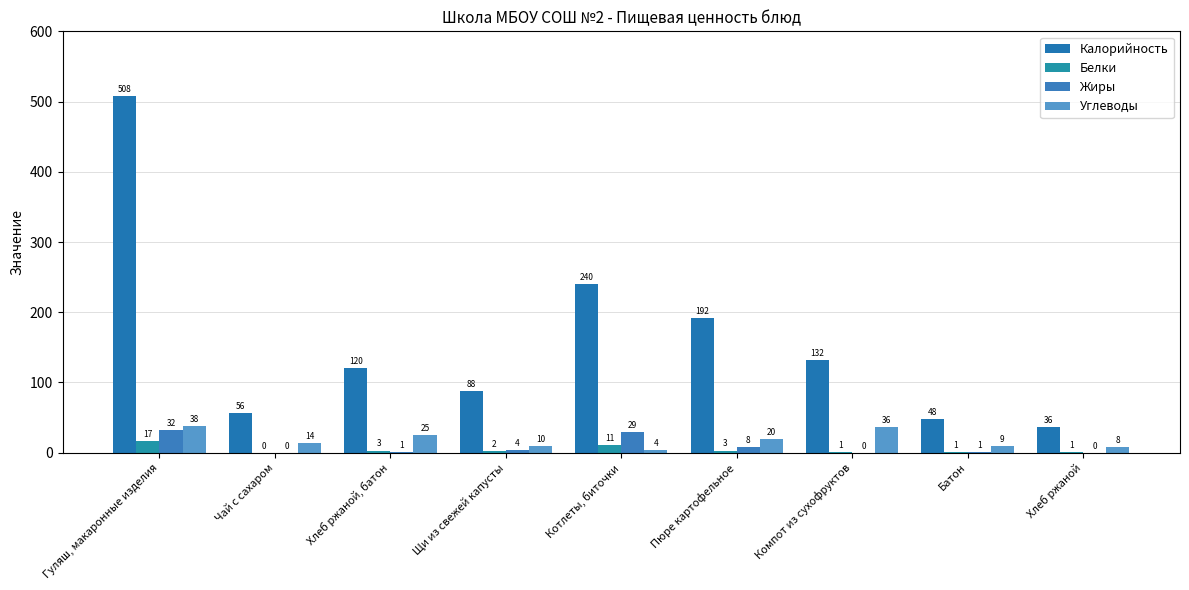

Are the bars horizontal?

No